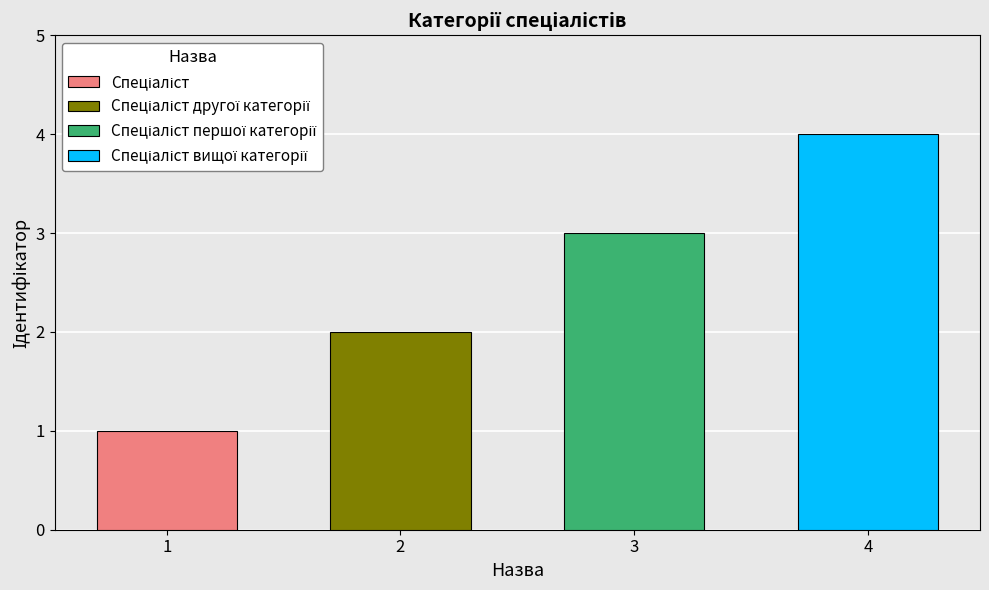

List the labels in order of value, smallest first.

Спеціаліст, Спеціаліст другої категорії, Спеціаліст першої категорії, Спеціаліст вищої категорії